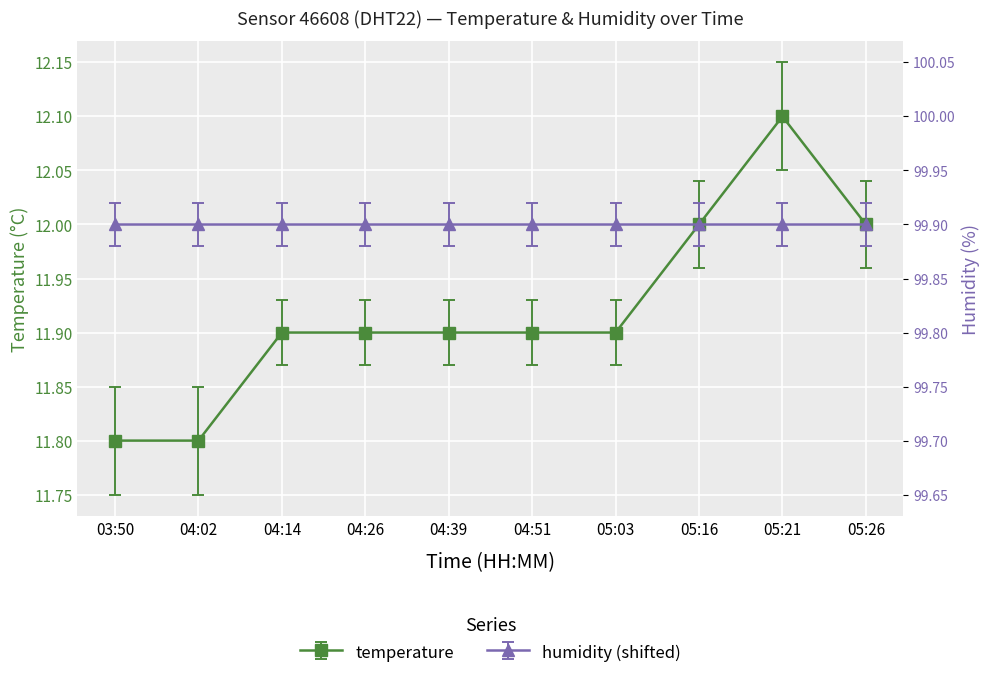

Count the number of data series in this chart.

1